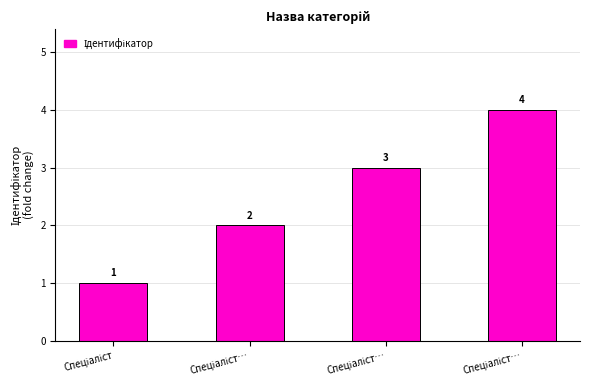

What is the value of the 3rd bar from the left?

2